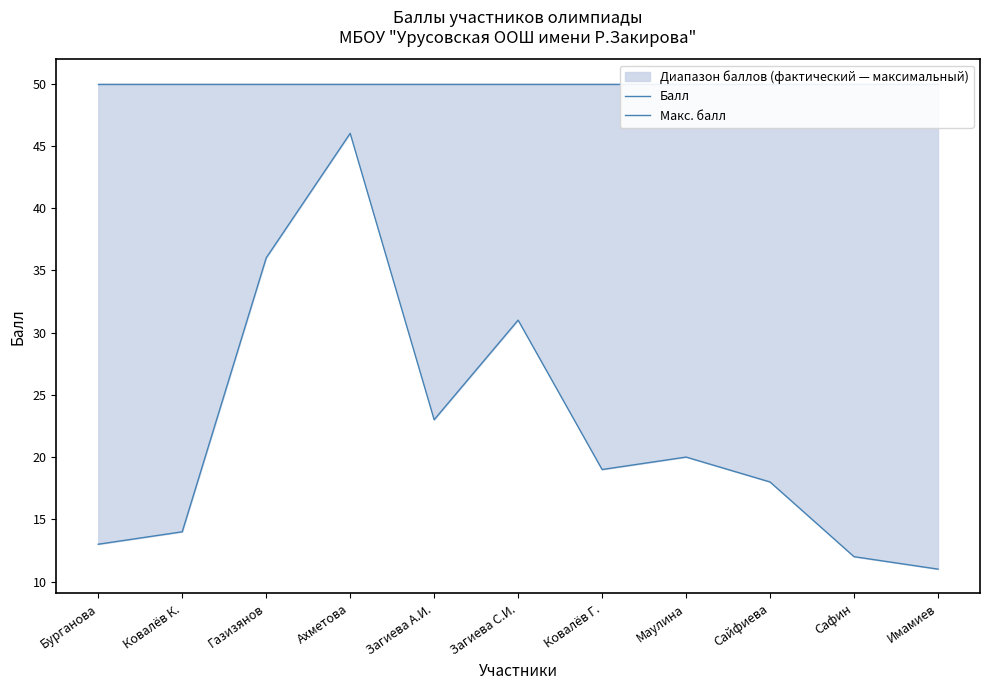

At which label does Макс. балл reach its peak?

Бурганова